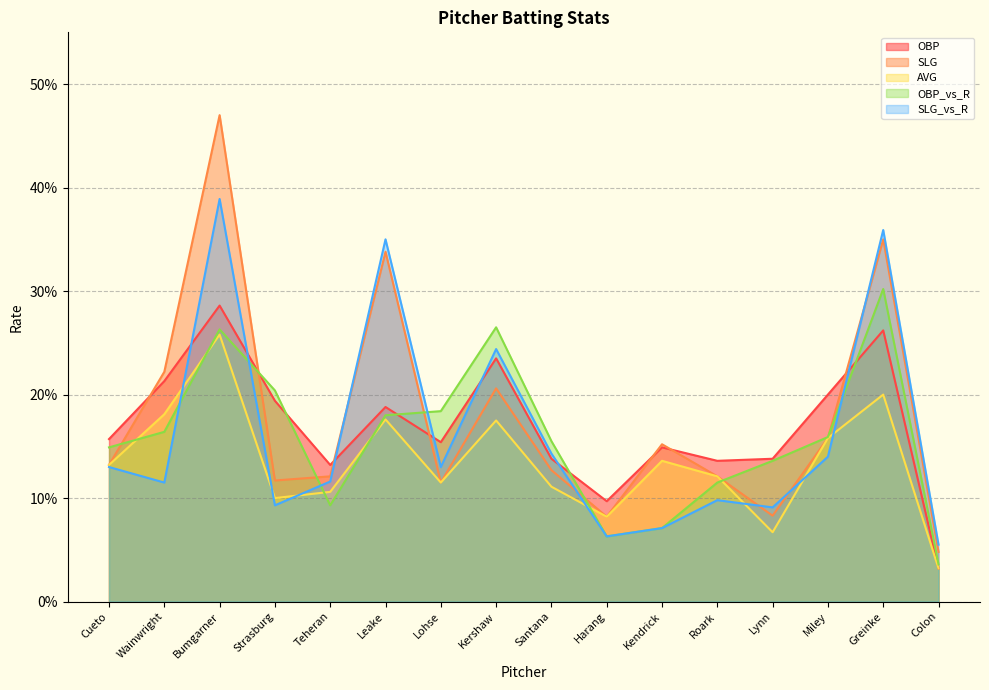

Reading right to left, what are all the values shown in this chart?

OBP: Colon=0.0	Greinke=0.3	Miley=0.2	Lynn=0.1	Roark=0.1	Kendrick=0.1	Harang=0.1	Santana=0.1	Kershaw=0.2	Lohse=0.2	Leake=0.2	Teheran=0.1	Strasburg=0.2	Bumgarner=0.3	Wainwright=0.2	Cueto=0.2
SLG: Colon=0.0	Greinke=0.3	Miley=0.2	Lynn=0.1	Roark=0.1	Kendrick=0.2	Harang=0.1	Santana=0.1	Kershaw=0.2	Lohse=0.1	Leake=0.3	Teheran=0.1	Strasburg=0.1	Bumgarner=0.5	Wainwright=0.2	Cueto=0.1
AVG: Colon=0.0	Greinke=0.2	Miley=0.2	Lynn=0.1	Roark=0.1	Kendrick=0.1	Harang=0.1	Santana=0.1	Kershaw=0.2	Lohse=0.1	Leake=0.2	Teheran=0.1	Strasburg=0.1	Bumgarner=0.3	Wainwright=0.2	Cueto=0.1
OBP_vs_R: Colon=0.0	Greinke=0.3	Miley=0.2	Lynn=0.1	Roark=0.1	Kendrick=0.1	Harang=0.1	Santana=0.2	Kershaw=0.3	Lohse=0.2	Leake=0.2	Teheran=0.1	Strasburg=0.2	Bumgarner=0.3	Wainwright=0.2	Cueto=0.1
SLG_vs_R: Colon=0.1	Greinke=0.4	Miley=0.1	Lynn=0.1	Roark=0.1	Kendrick=0.1	Harang=0.1	Santana=0.1	Kershaw=0.2	Lohse=0.1	Leake=0.3	Teheran=0.1	Strasburg=0.1	Bumgarner=0.4	Wainwright=0.1	Cueto=0.1